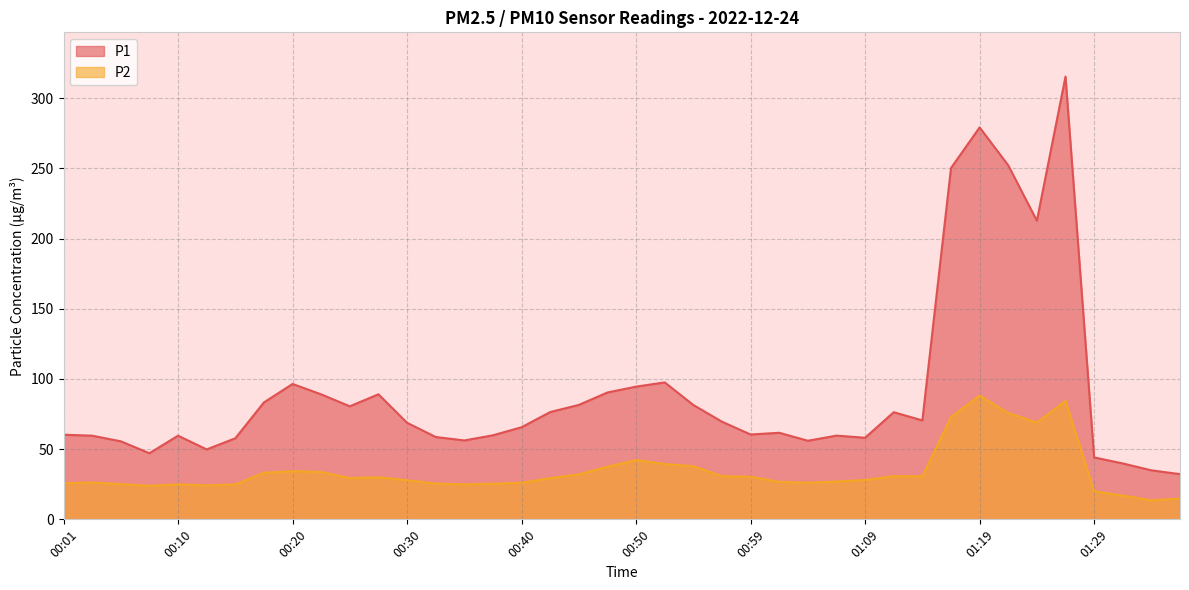

At which category does P2 reach its first local peak?

00:03